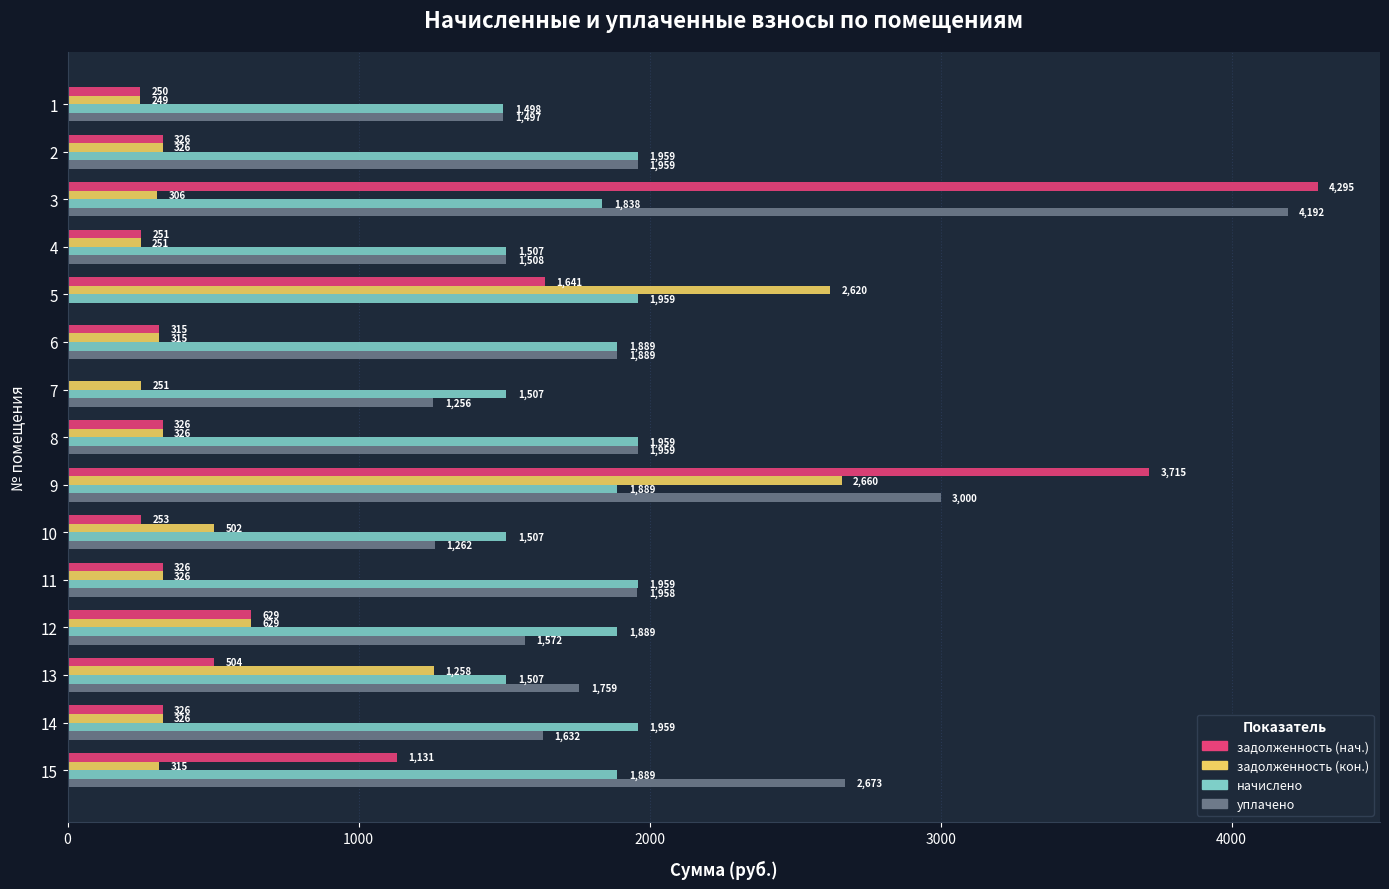

Read the начислено value at 10.

1507.3